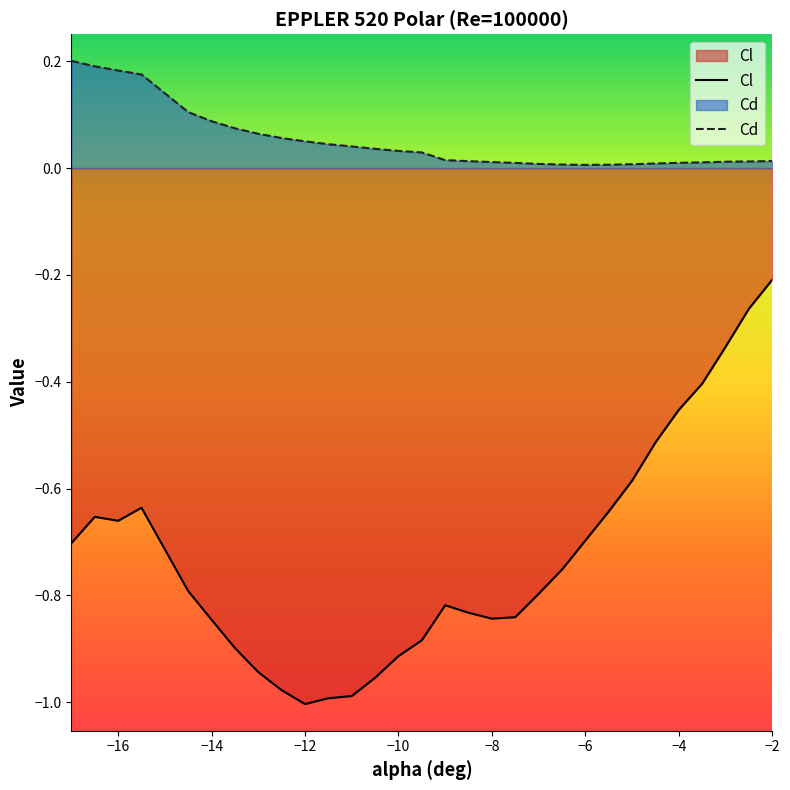

What is the maximum value for Cl?

-0.2